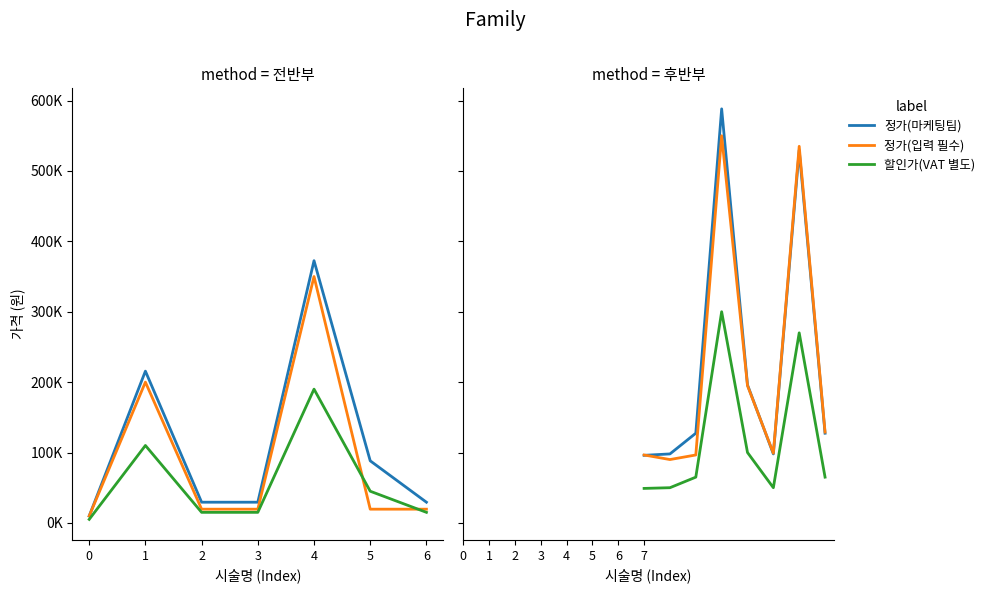

What is the difference between the second highest and second lowest values in the 정가(마케팅팀) series?

431400